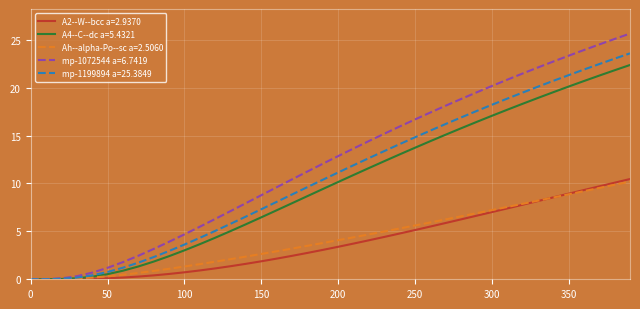

Which series has the largest range (max minus min)?

mp-1072544 a=6.7419